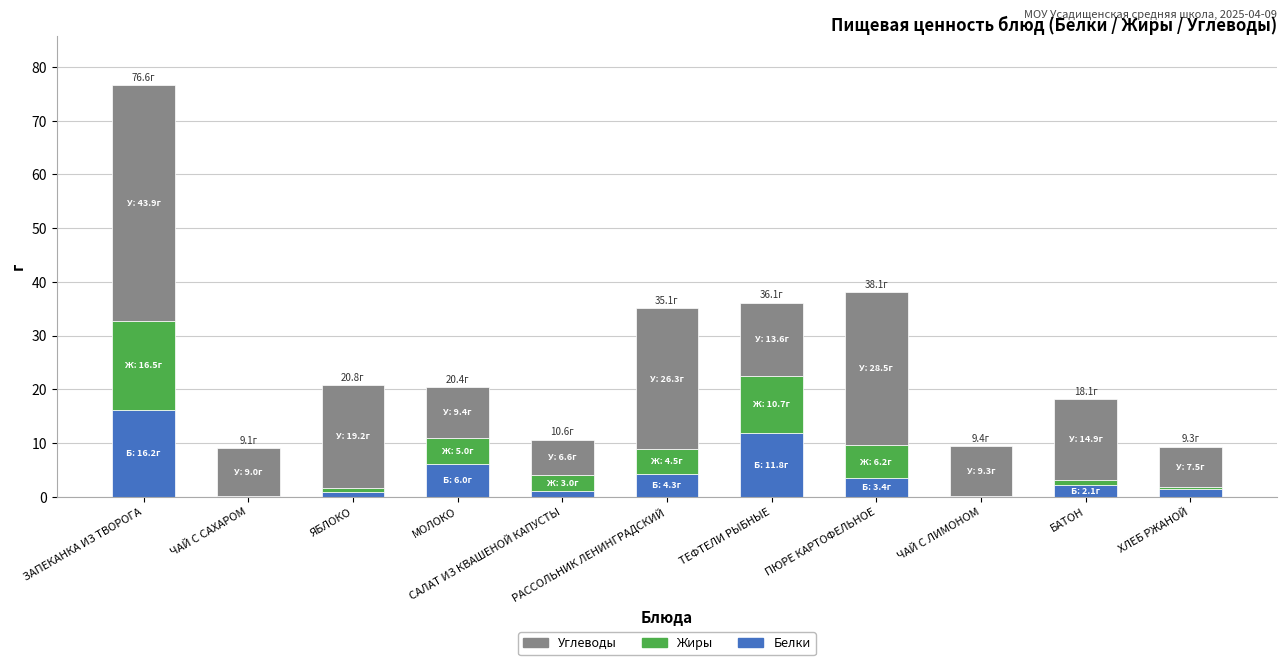

Are the bars grouped side by side (vs. stacked)?

No